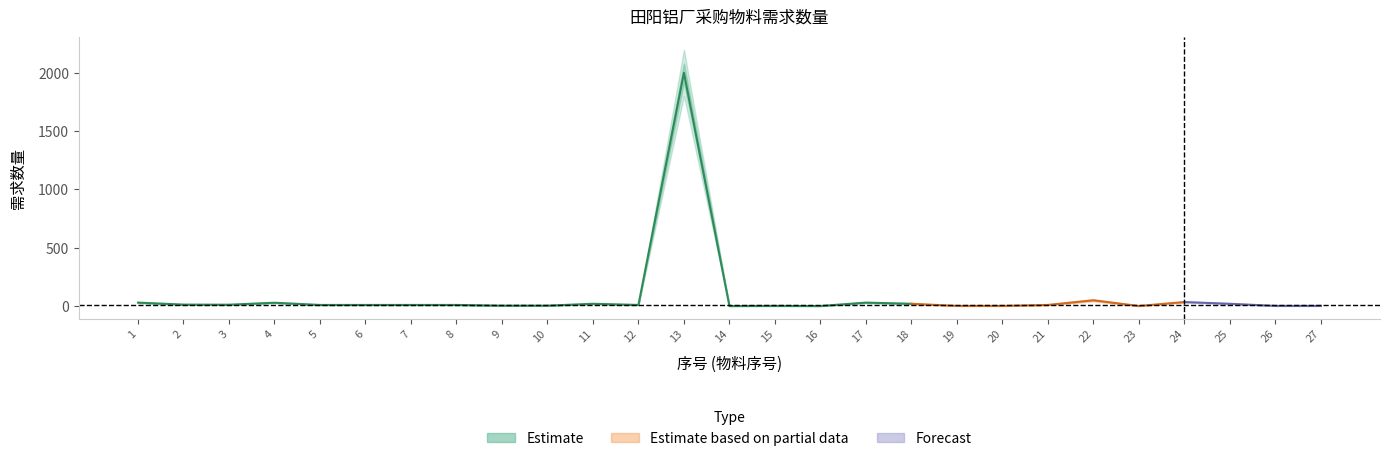

How many data points in 需求数量_upper are above 13?

11